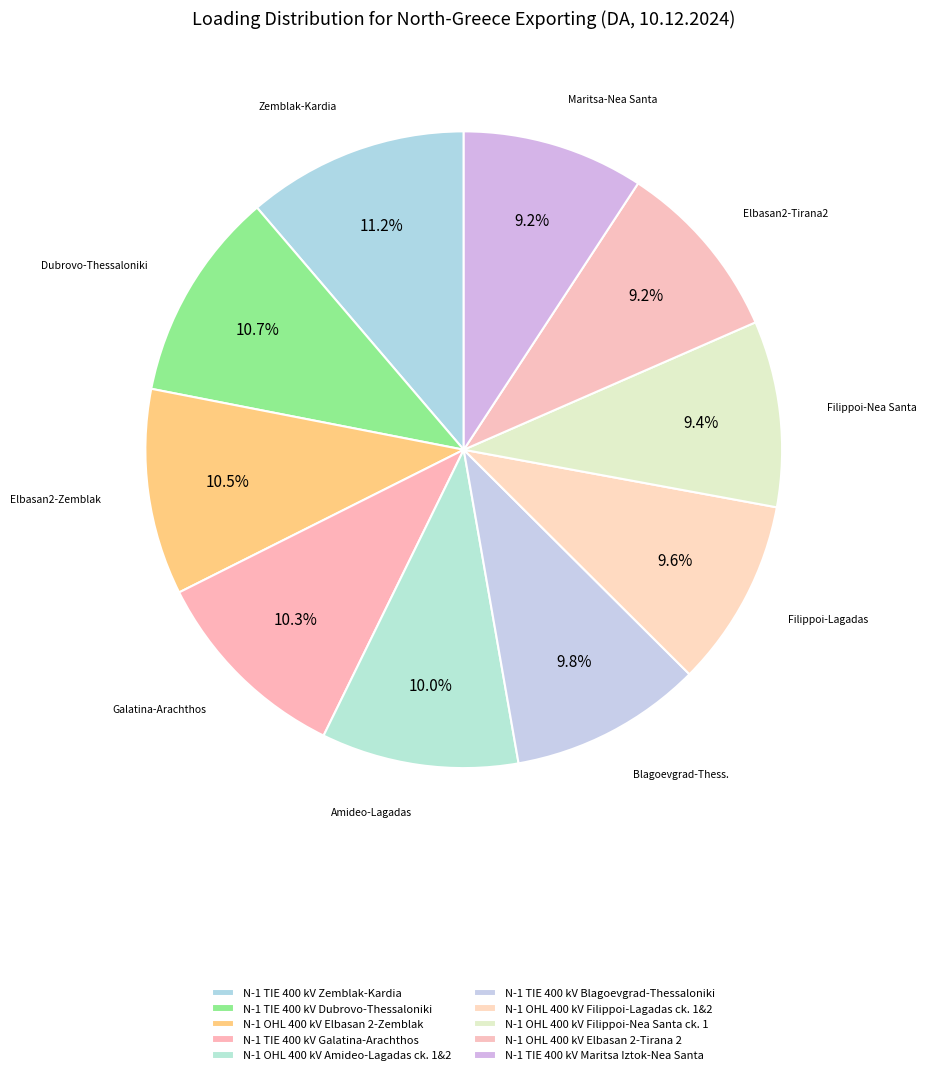

What is the ratio of the value at N-1 TIE 400 kV Blagoevgrad-Thessaloniki to the value at N-1 OHL 400 kV Filippoi-Lagadas ck. 1&2?

1.0